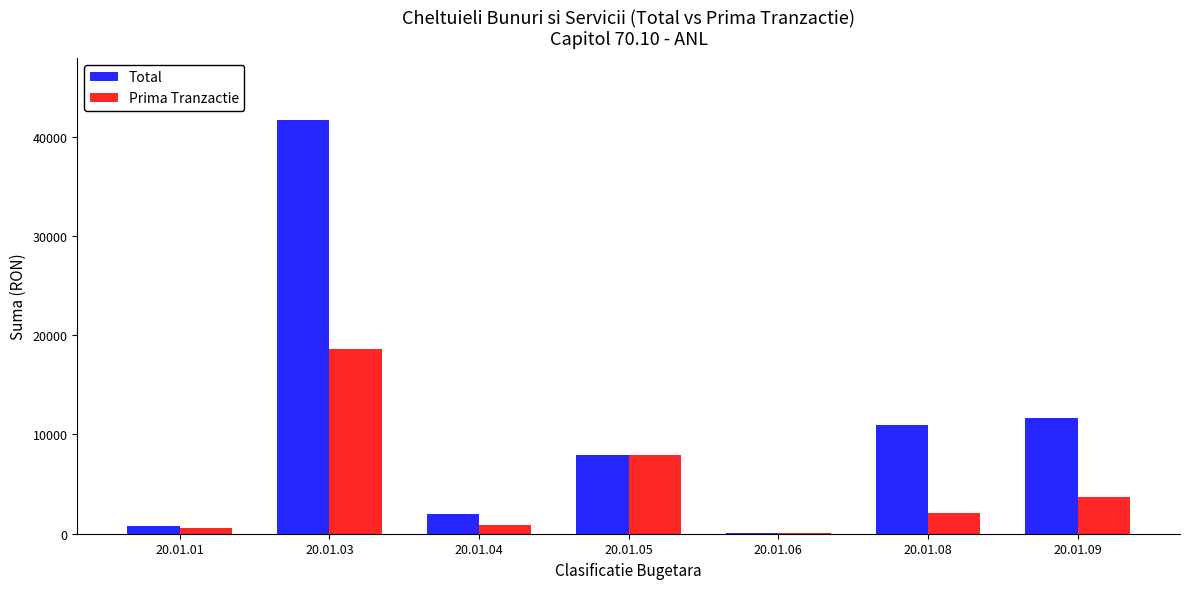

What is the greatest value displayed?

41666.7